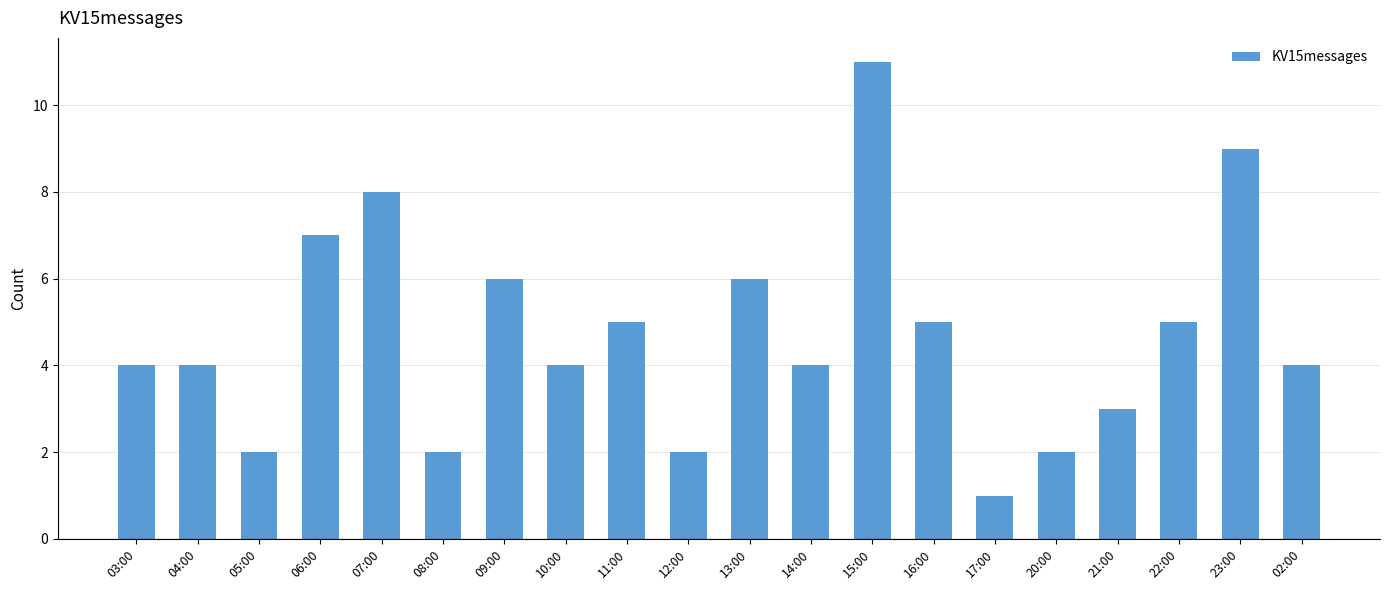

At which category does the chart reach its peak across all series?

15:00